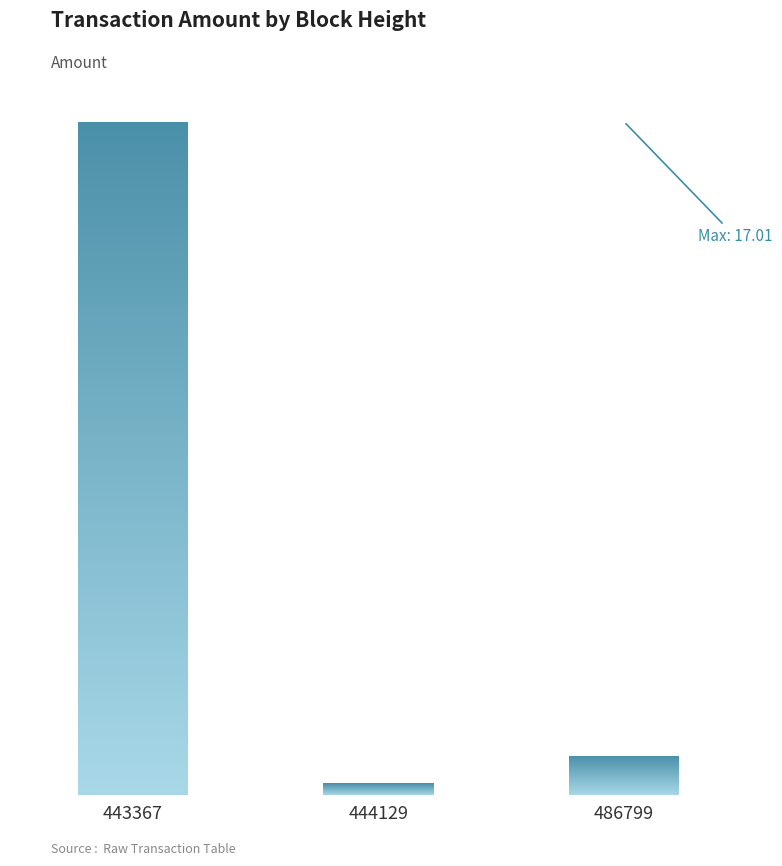

Are the bars horizontal?

No